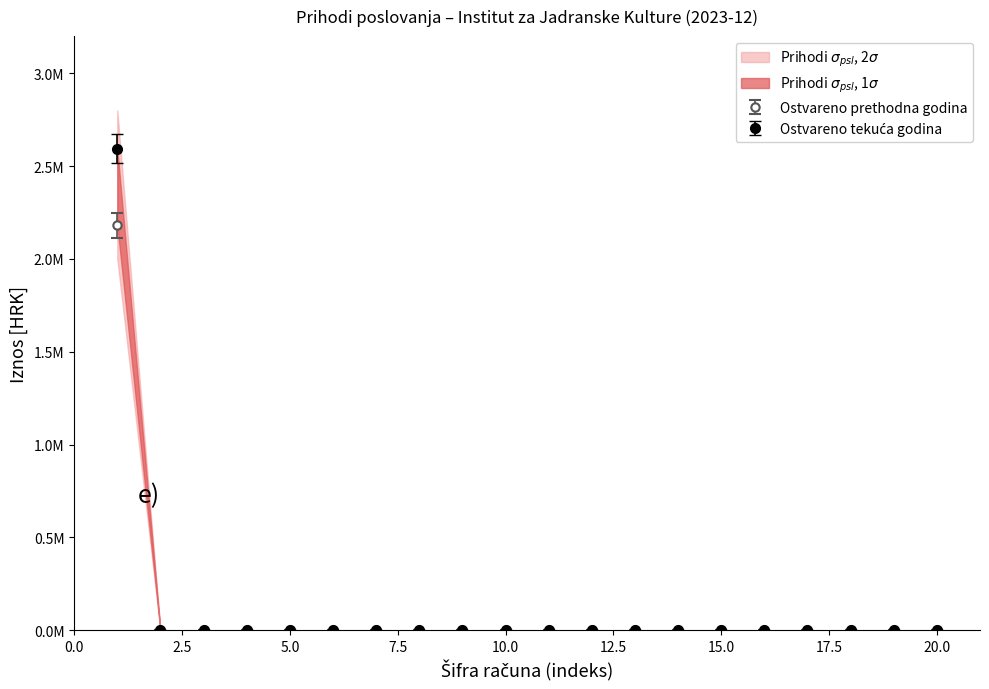

True or false: Ostvareno tekuca godina and Ostvareno prethodna godina intersect in this chart.

False